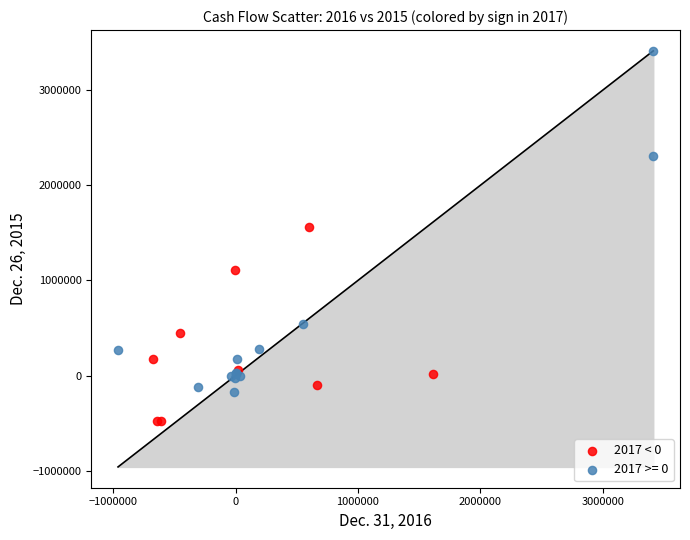

Which series contains the highest Y value?

2017 >= 0